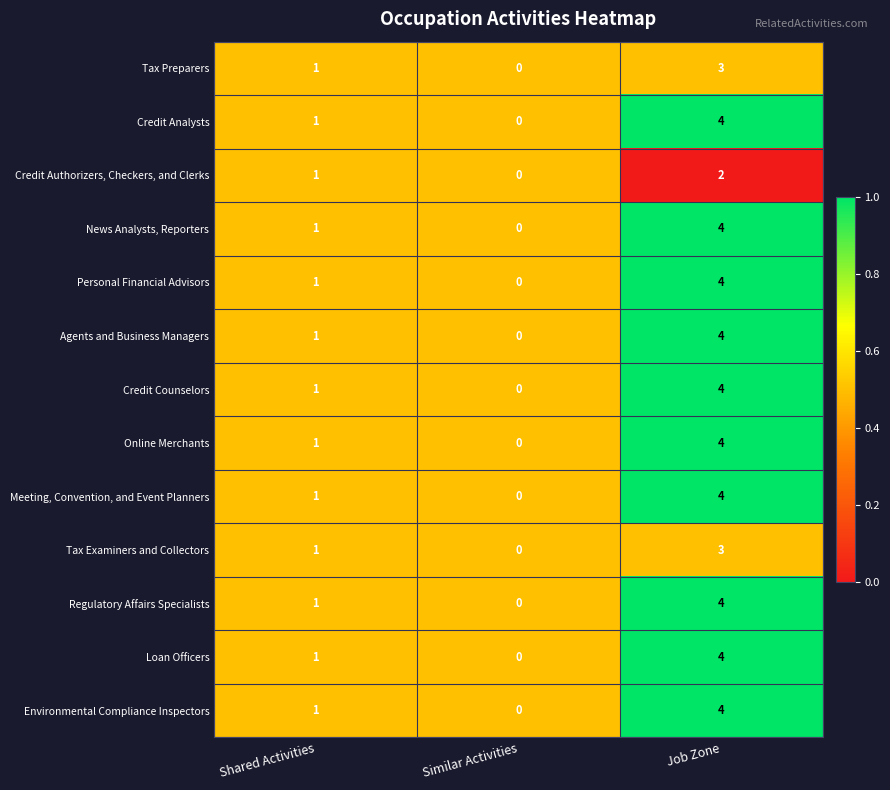

Which category has the highest value in the Regulatory Affairs Specialists series?

Job Zone